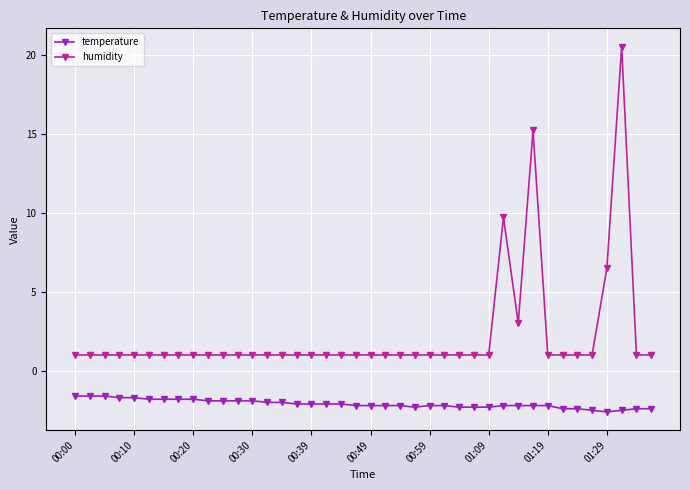

Rank the series by their average value, from highest to lowest.

humidity, temperature